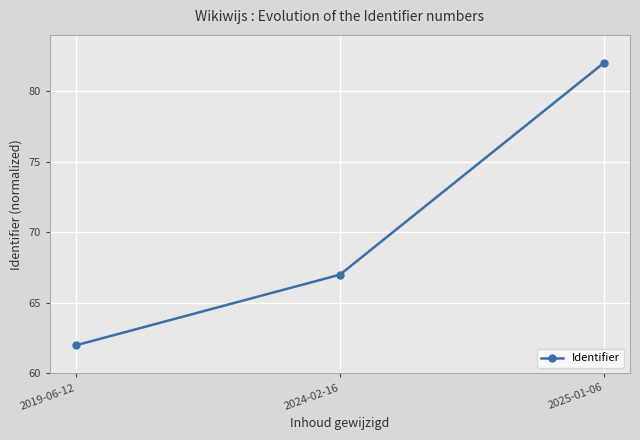

What is the greatest value displayed?

82.0